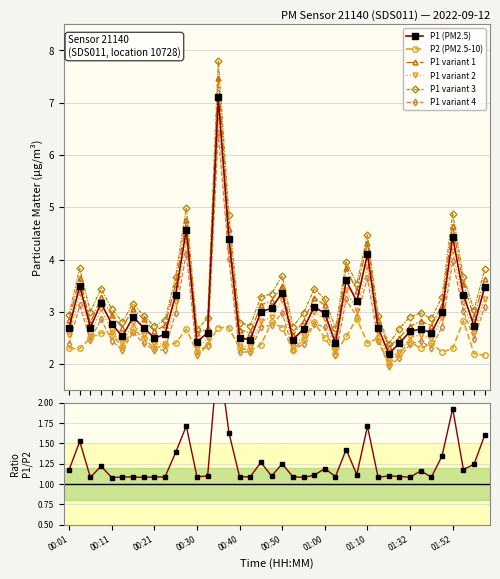

Which category has the lowest value across all series?

01:15